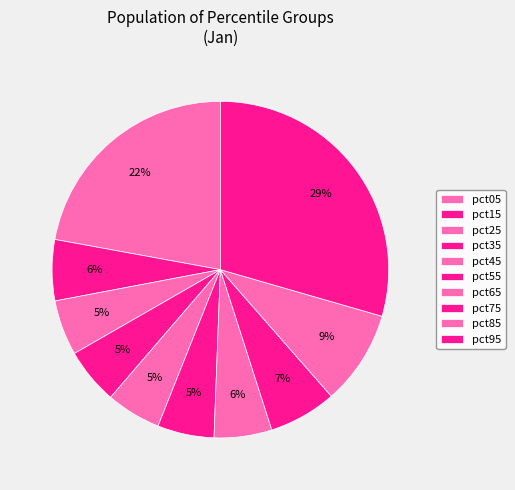

Is pct15 the majority of the pie?

No